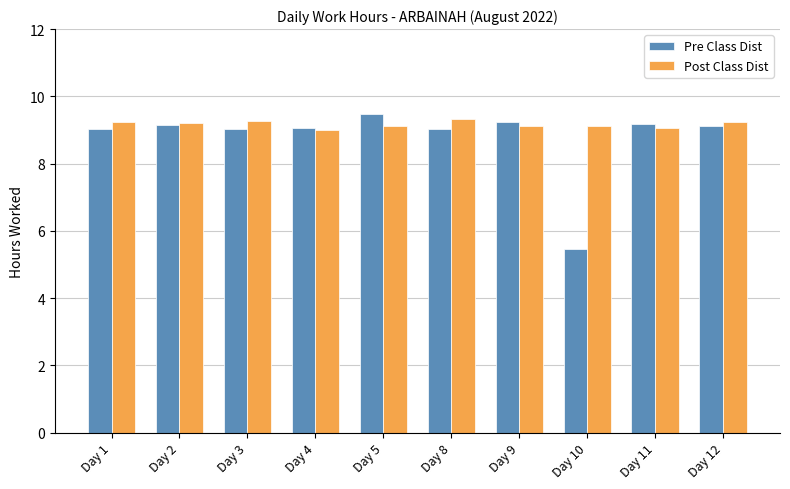

Which series has the largest range (max minus min)?

Pre Class Dist